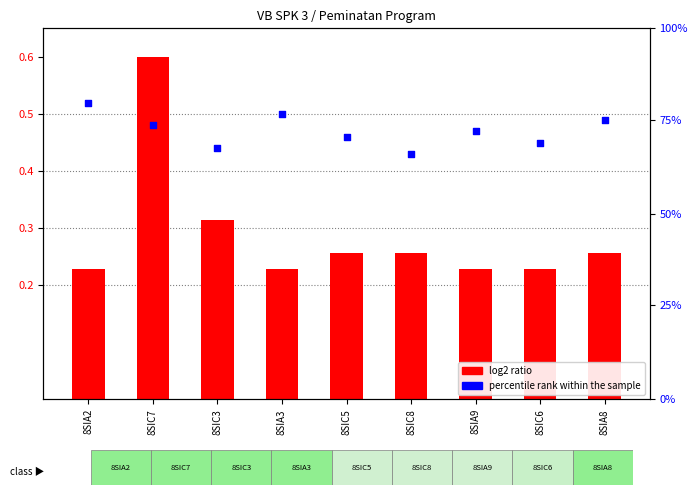

What is the total value across all series at 8SIA8?

0.7